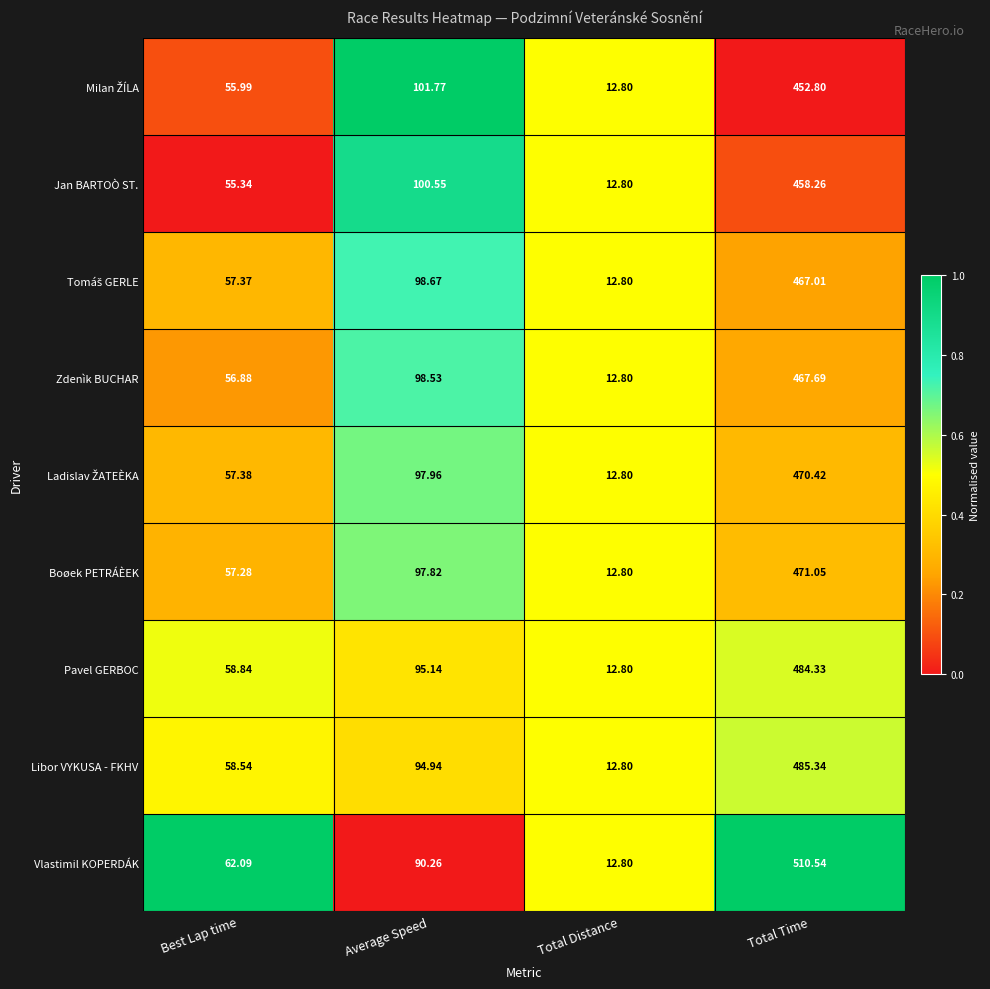

At which category is the sum across all series the highest?

Total Time